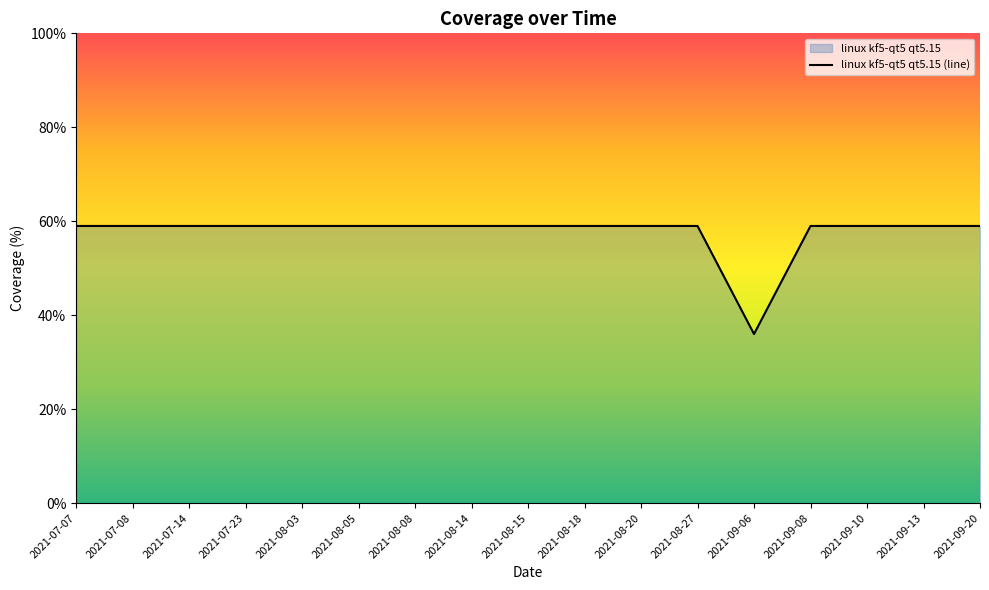

List the labels in order of value, largest first.

2021-07-07, 2021-07-08, 2021-07-14, 2021-07-23, 2021-08-03, 2021-08-05, 2021-08-08, 2021-08-14, 2021-08-15, 2021-08-18, 2021-08-20, 2021-08-27, 2021-09-08, 2021-09-10, 2021-09-13, 2021-09-20, 2021-09-06